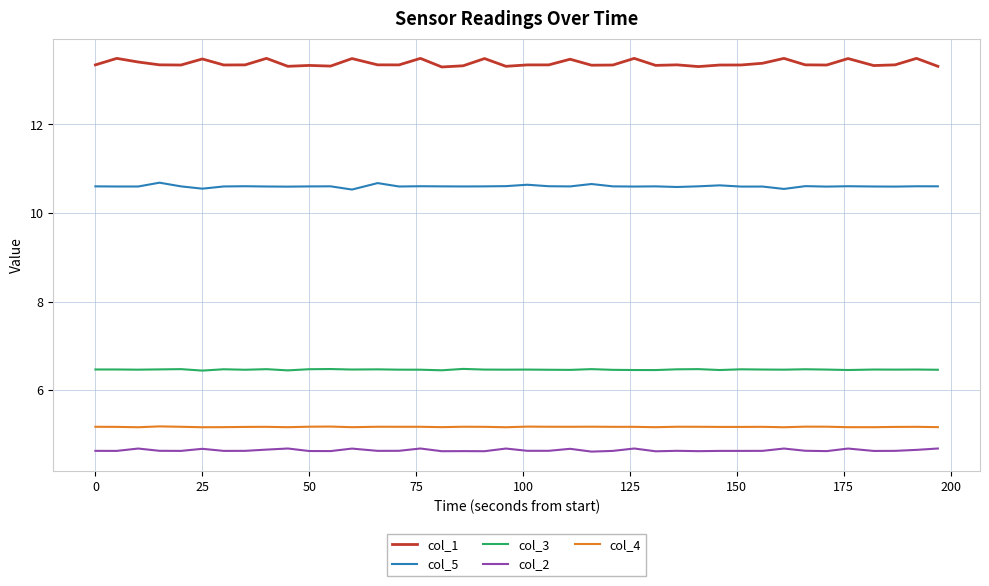

How many lines are shown in the chart?

5